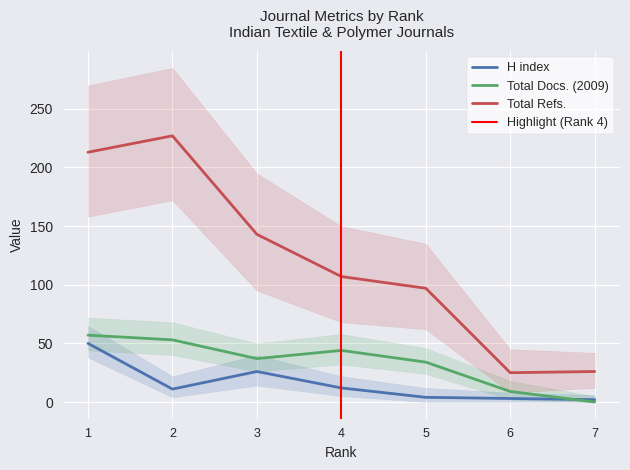

Which series has the largest total across all categories?

Total Refs.